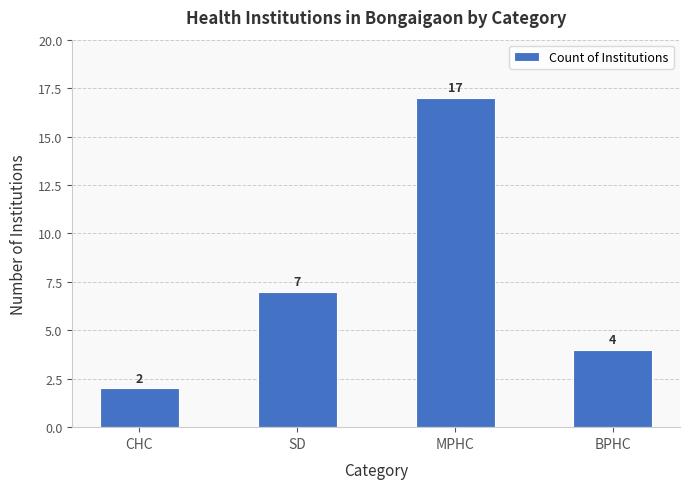

Rank the categories by value from highest to lowest.

MPHC, SD, BPHC, CHC